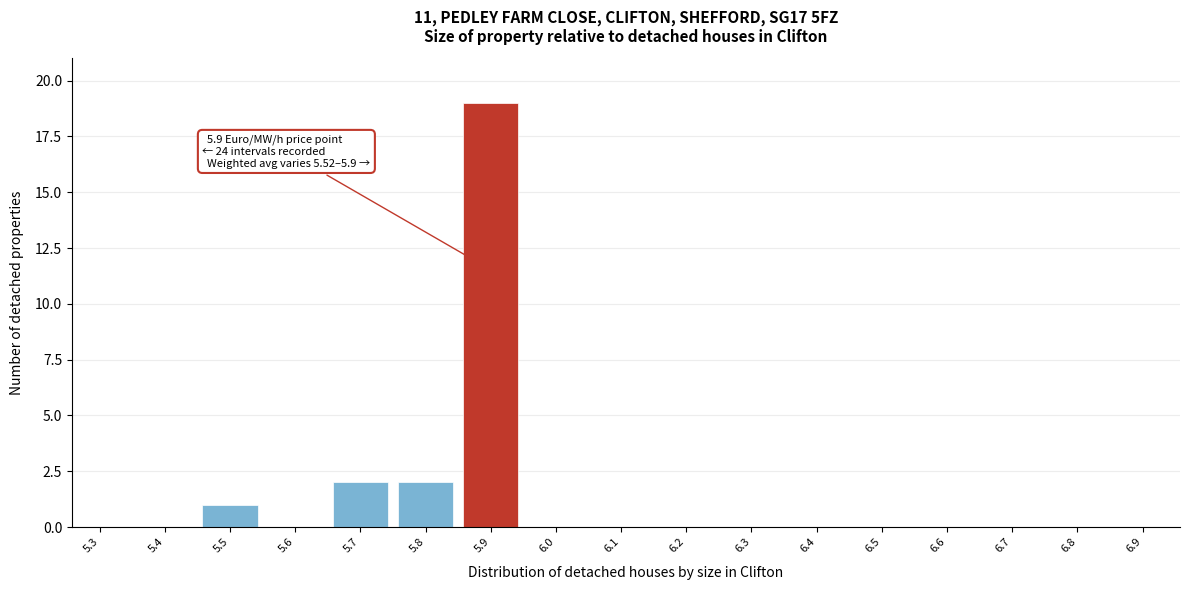

Reading left to right, what are all the values shown in this chart?

5.3=0	5.4=0	5.5=1	5.6=0	5.7=2	5.8=2	5.9=19	6.0=0	6.1=0	6.2=0	6.3=0	6.4=0	6.5=0	6.6=0	6.7=0	6.8=0	6.9=0